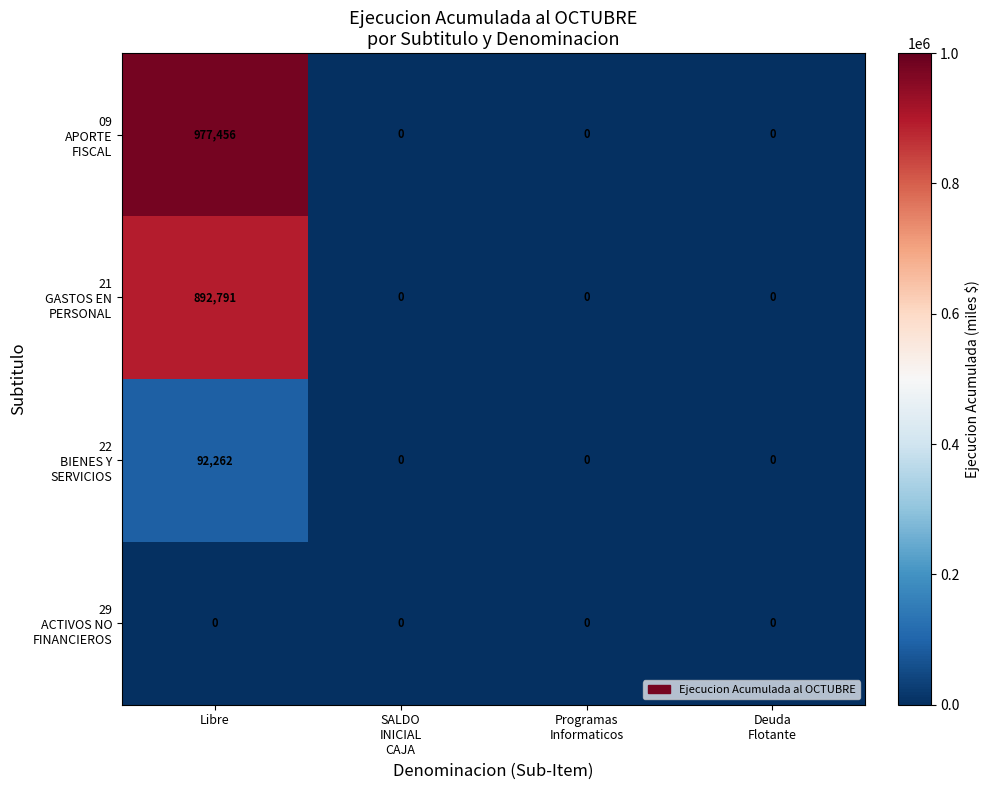

What is the maximum value shown in the chart?

977456